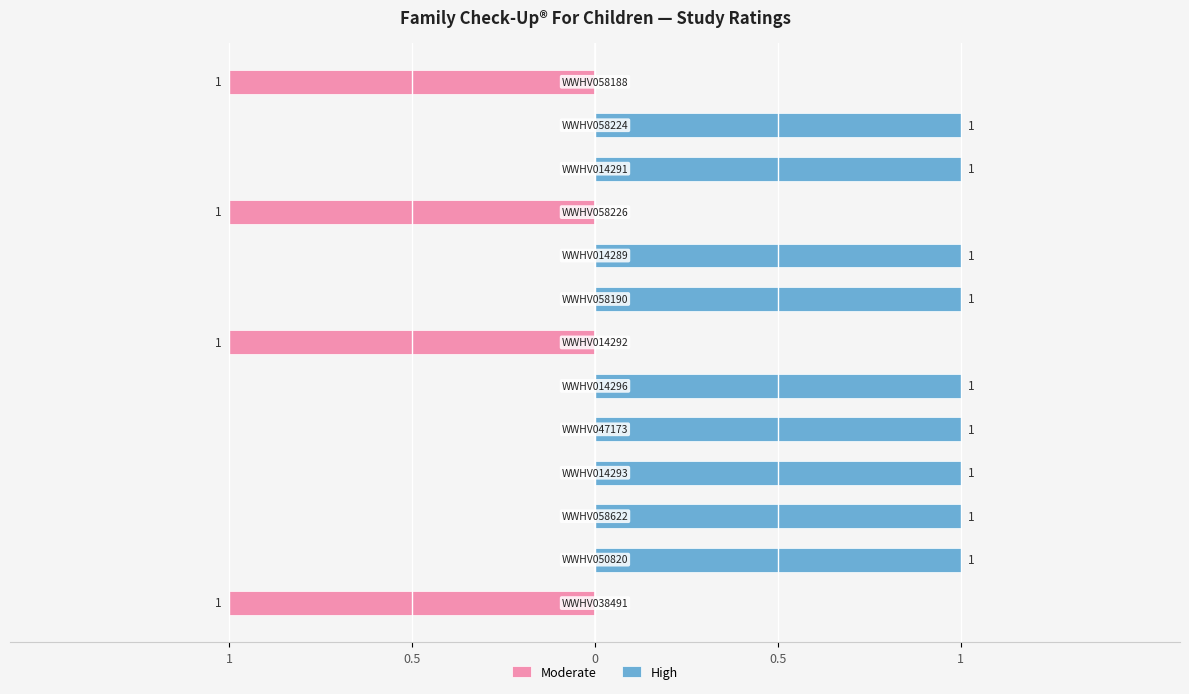

Read the High value at 0.5.

1